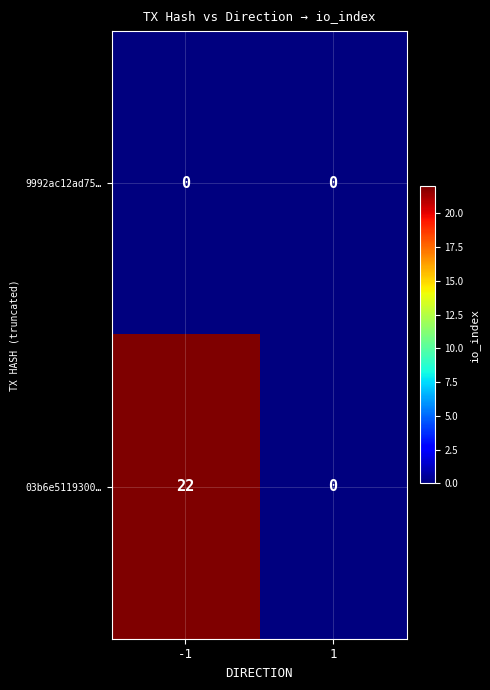

What is the difference between the 03b6e5119300… values at -1 and 1?

22